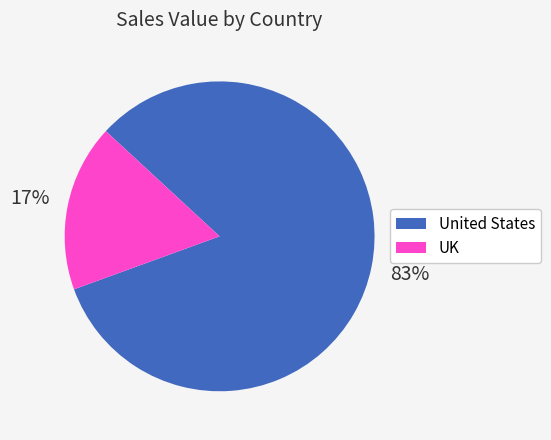

Which slice is the largest?

United States